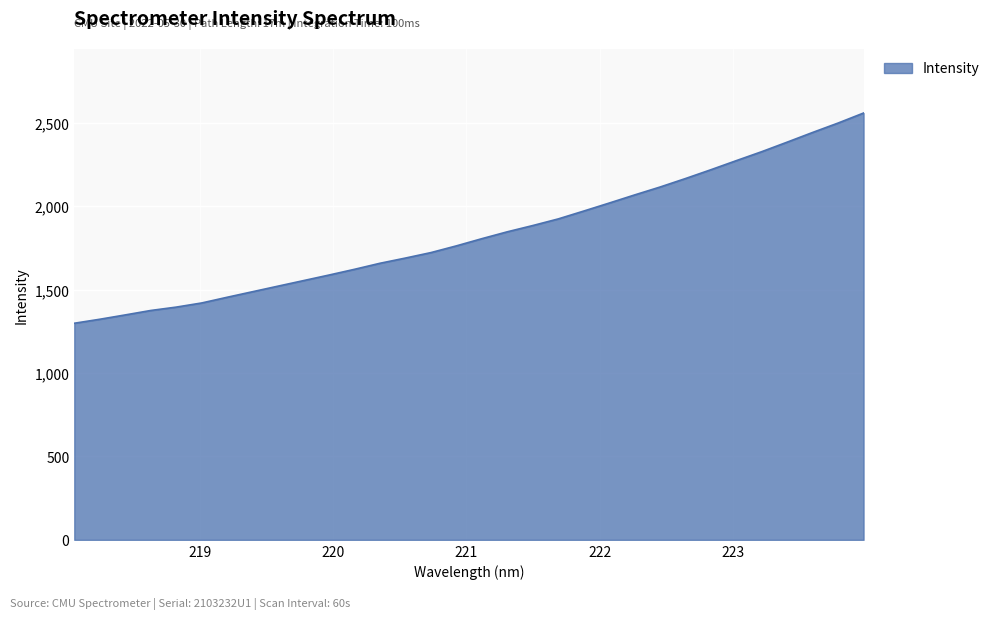

What is the minimum value shown in the chart?

1298.7